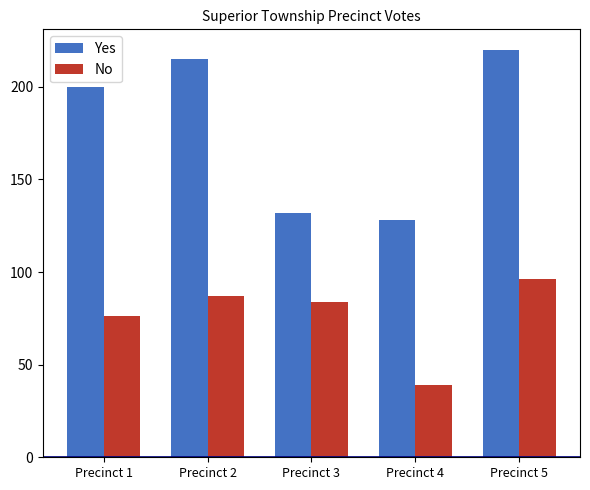

Which series has the largest total across all categories?

Yes